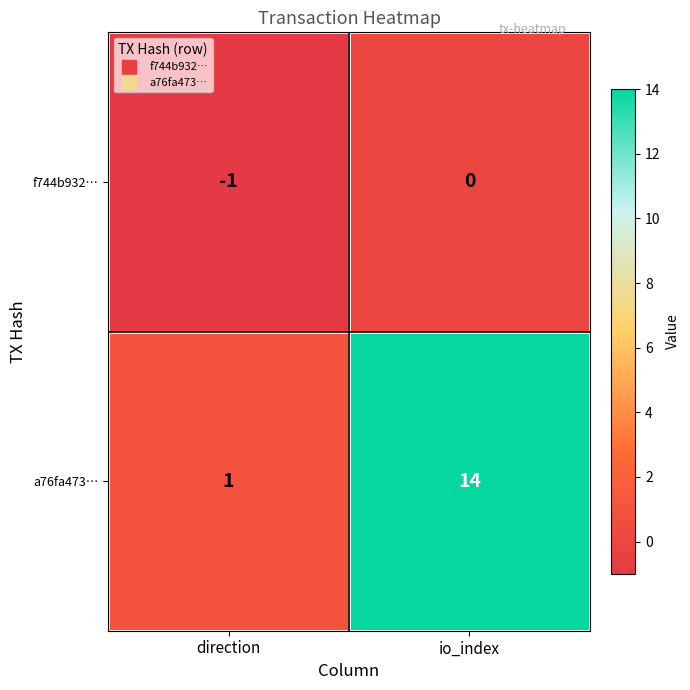

What is the sum of all a76fa473… values?

15